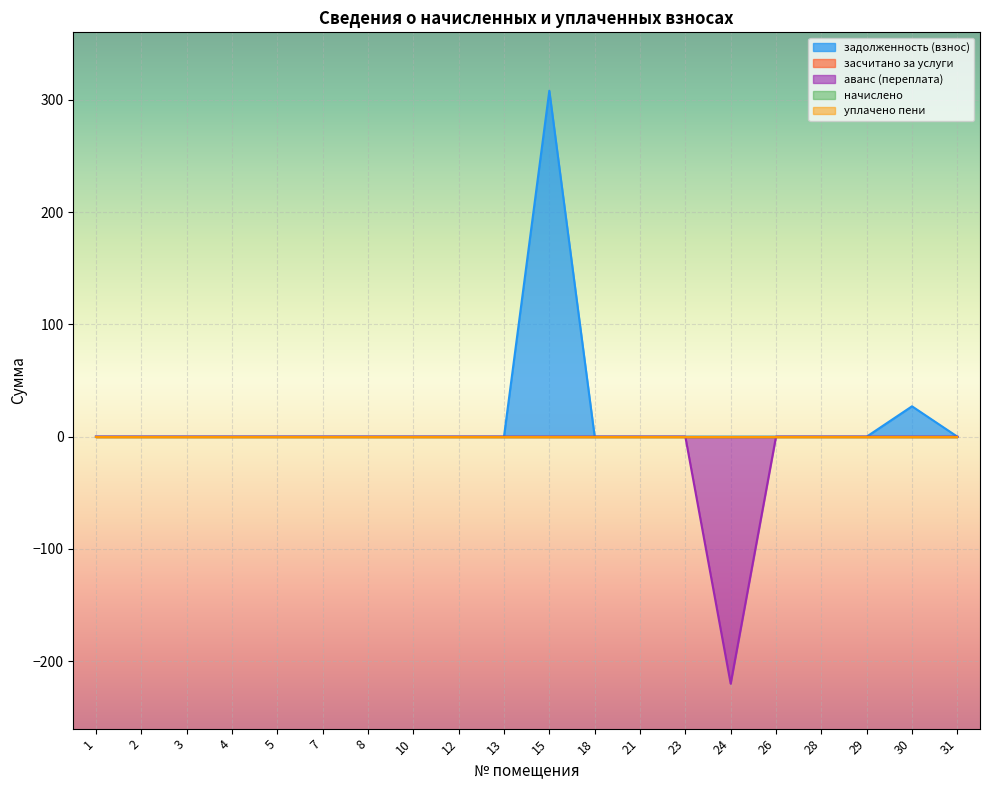

True or false: засчитано за услуги has more than 1 points higher than both neighbors.

False